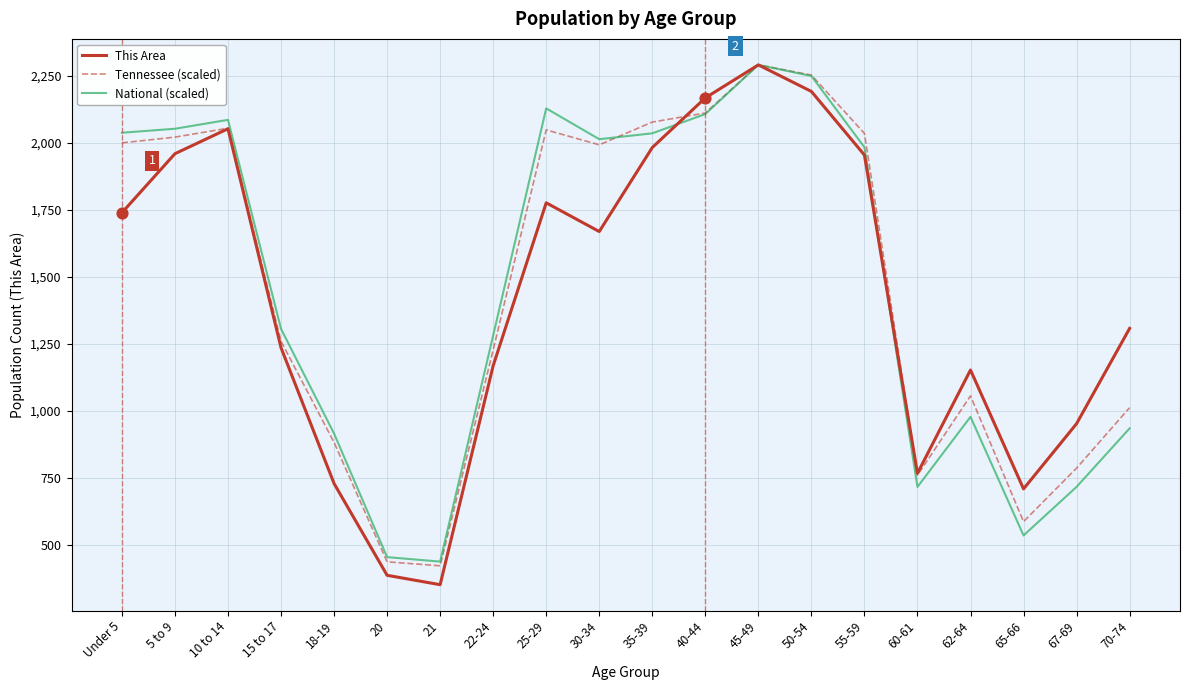

Which series has the widest spread of values?

This Area